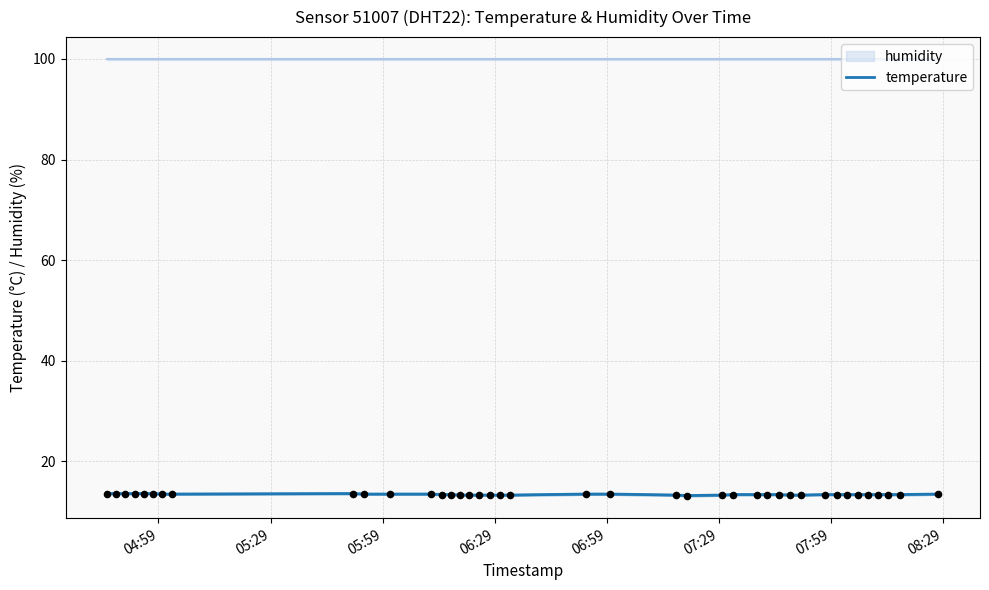

What is the lowest value of the temperature series?

13.2